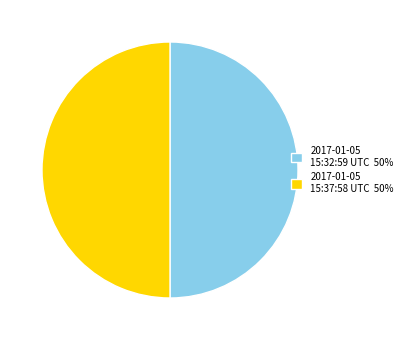

Approximately how many times larger is the value at 2017-01-05 15:37:58 UTC 50% compared to 2017-01-05 15:32:59 UTC 50%?

1.0